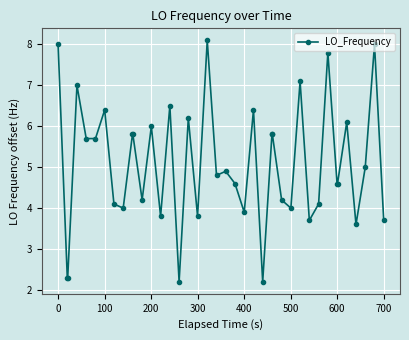

What is the greatest value displayed?

8.1